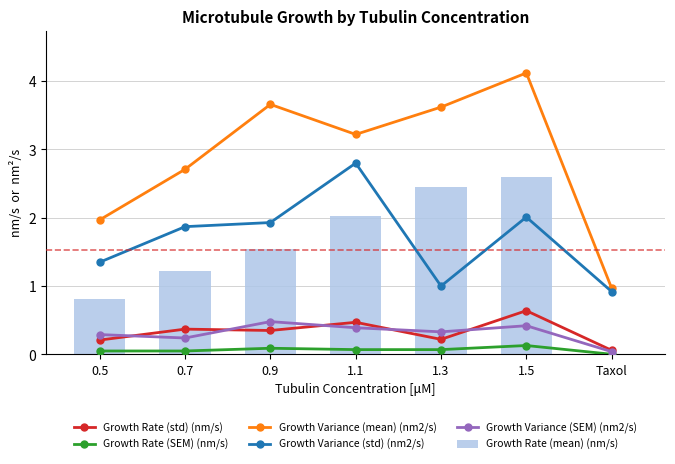

Count the number of categories in the chart.

7